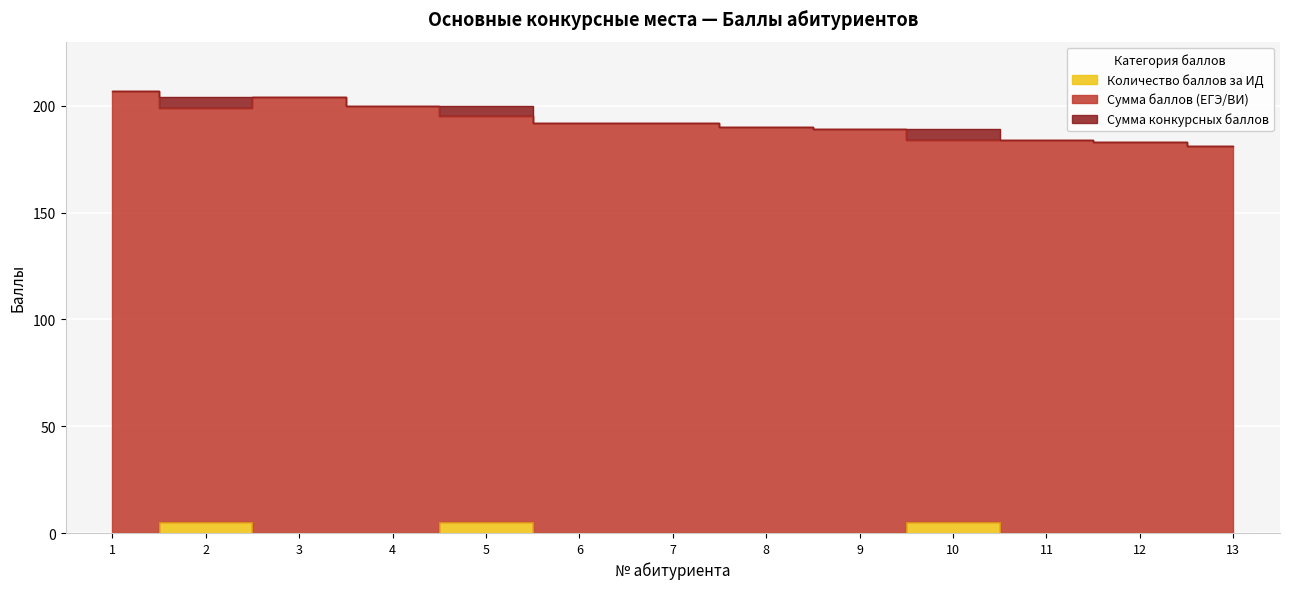

True or false: Количество баллов за ИД has more than 0 interior local peaks.

True